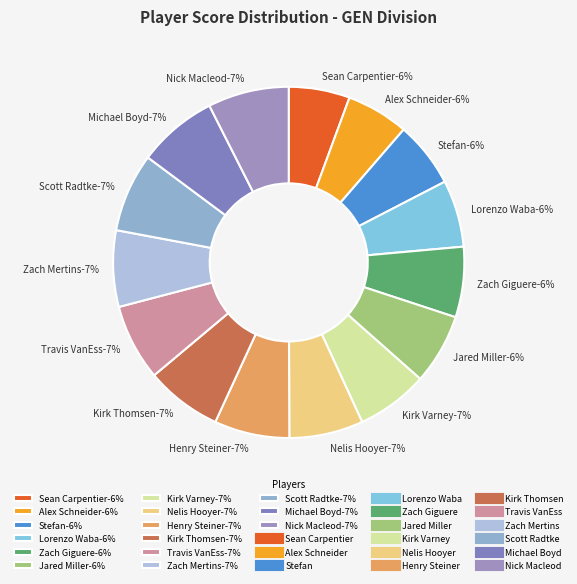

Is Kirk Thomsen the majority of the pie?

No